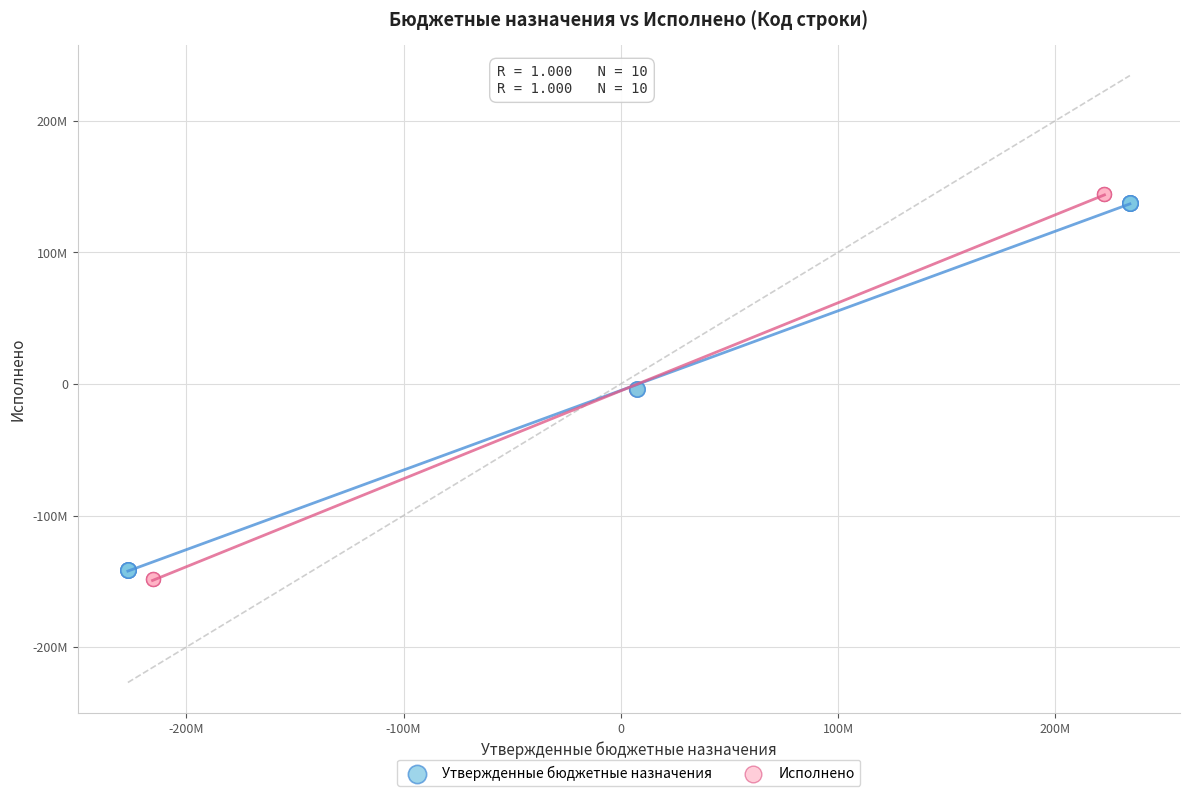

Which series reaches the maximum Y coordinate?

Исполнено